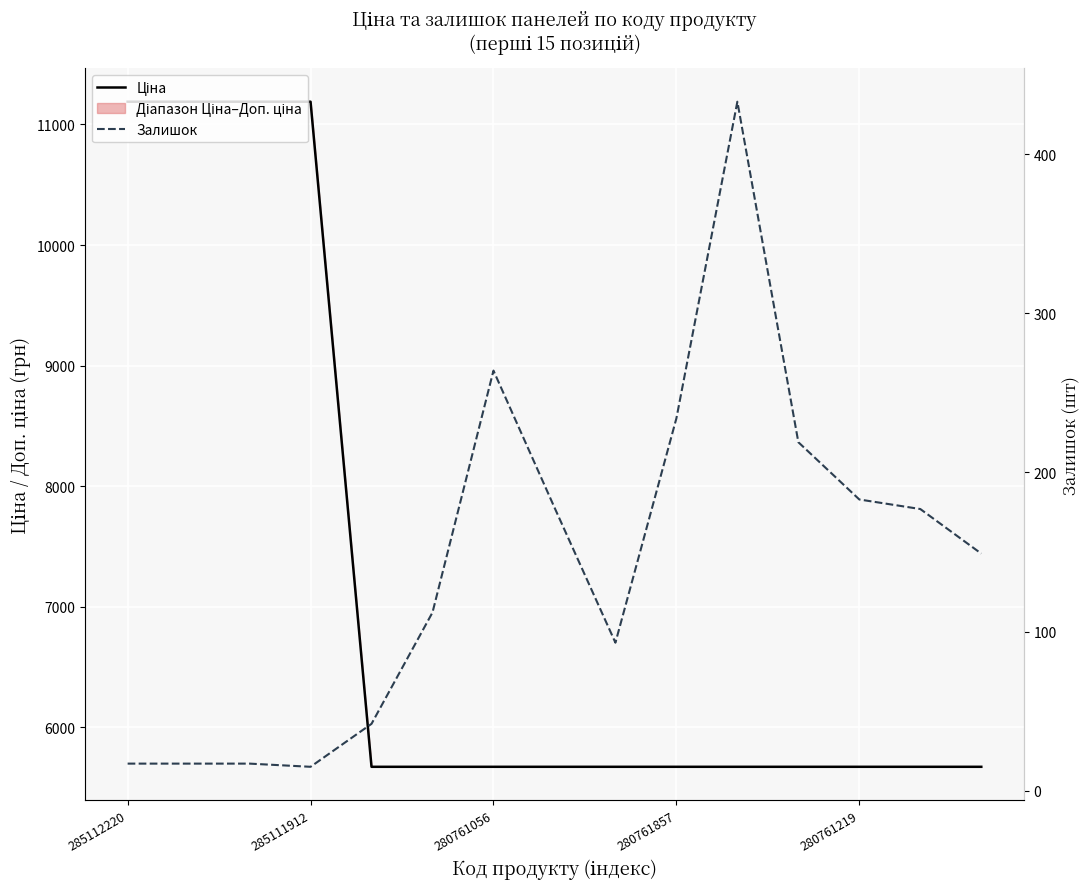

What position from the left is 280761056?

7